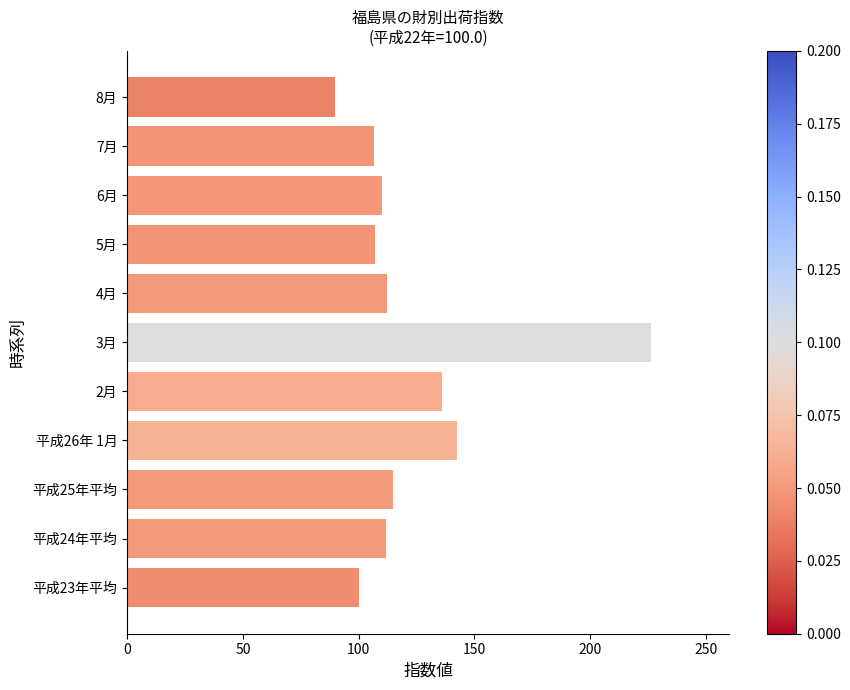

At which category does the chart reach its peak across all series?

3月